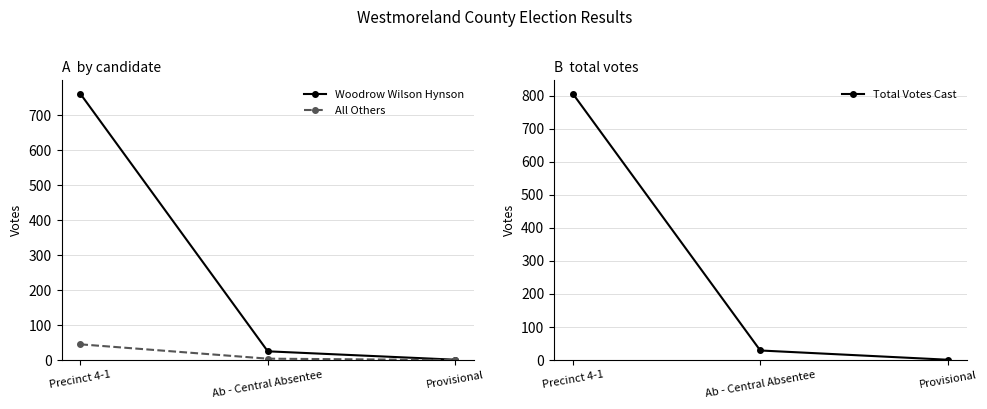

What is the maximum value for Woodrow Wilson Hynson?

761